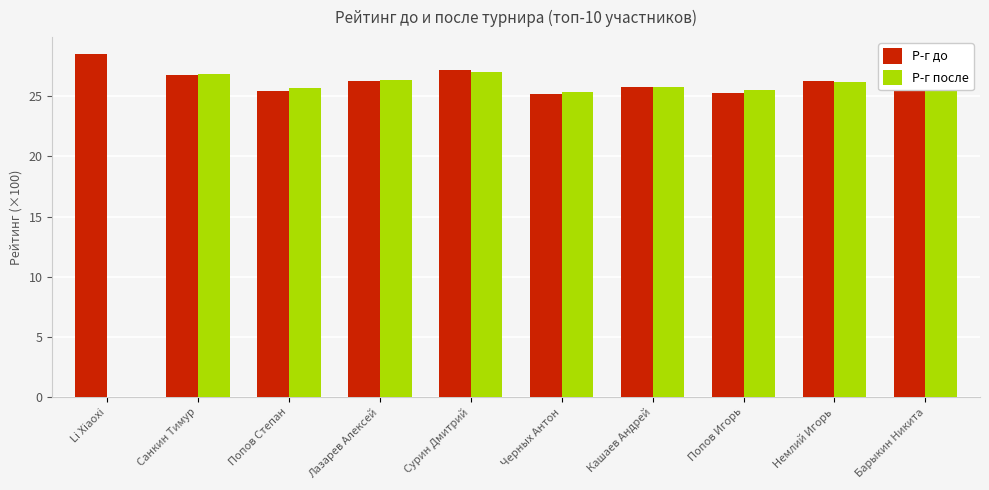

Which series has the largest total across all categories?

Р-г до